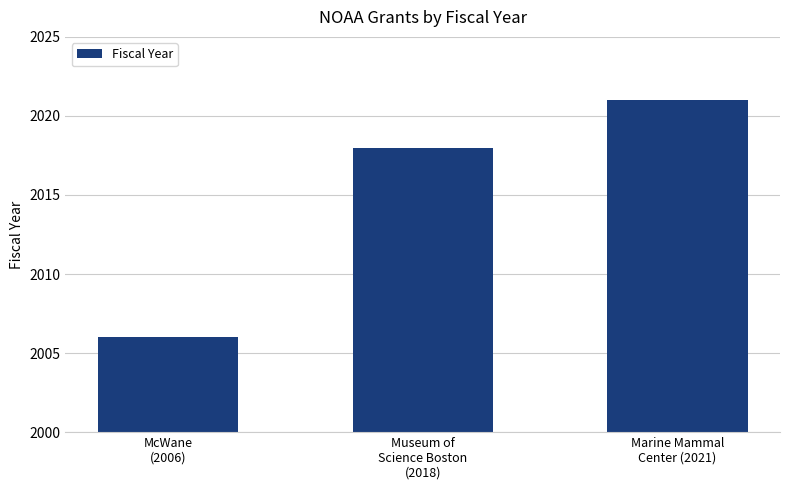

What is the ratio of the value at Museum of
Science Boston
(2018) to the value at Marine Mammal
Center (2021)?

1.0